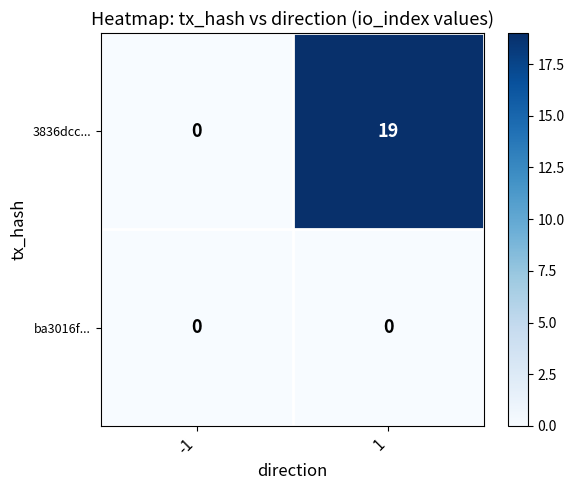

Is it true that 3836dcc... equals 0 at -1?

True